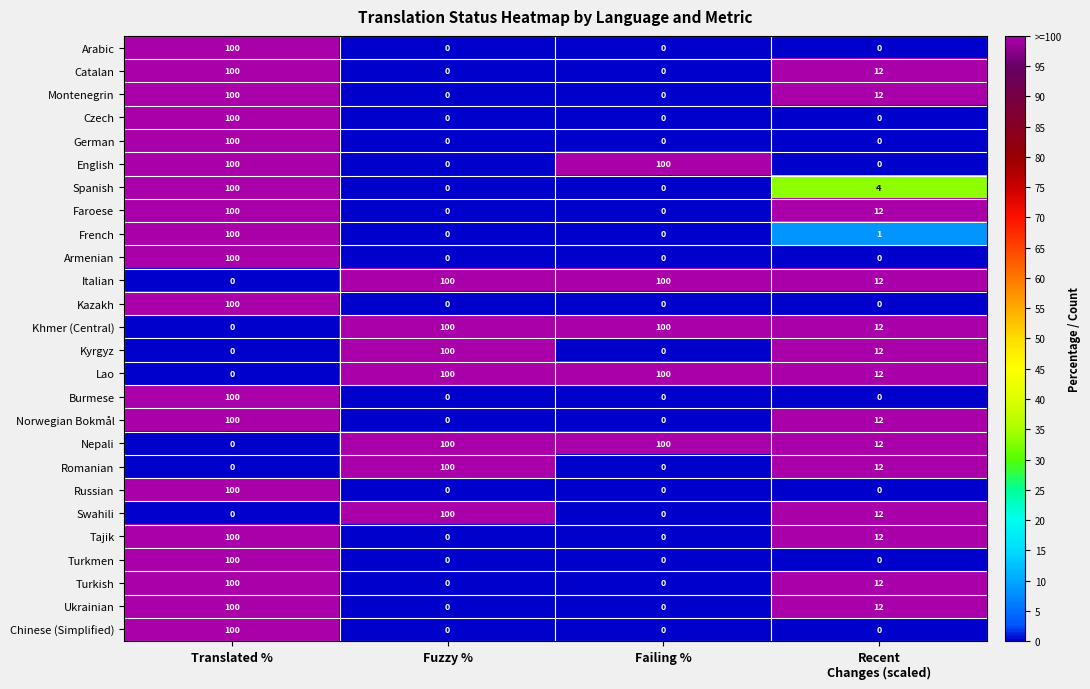

The Burmese series shows 21 at Translated %. True or false?

False